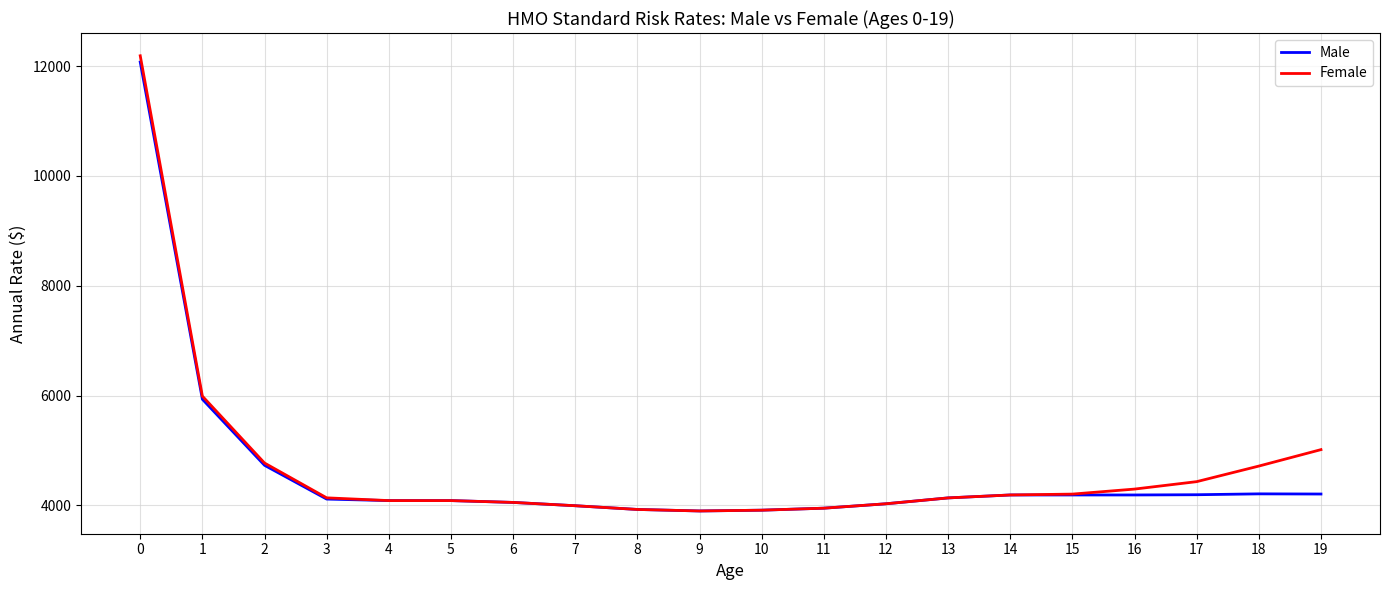

What is the greatest value displayed?

12188.4